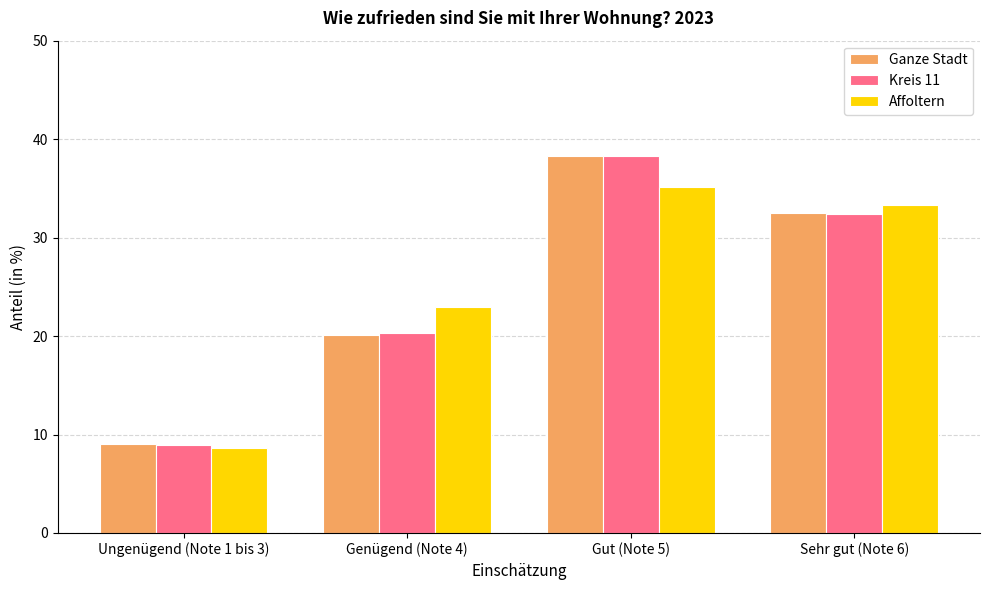

Reading left to right, transcribe all the data shown in this chart.

Ganze Stadt: Ungenügend (Note 1 bis 3)=9.0	Genügend (Note 4)=20.1	Gut (Note 5)=38.3	Sehr gut (Note 6)=32.5
Kreis 11: Ungenügend (Note 1 bis 3)=8.9	Genügend (Note 4)=20.3	Gut (Note 5)=38.3	Sehr gut (Note 6)=32.4
Affoltern: Ungenügend (Note 1 bis 3)=8.6	Genügend (Note 4)=22.9	Gut (Note 5)=35.1	Sehr gut (Note 6)=33.3